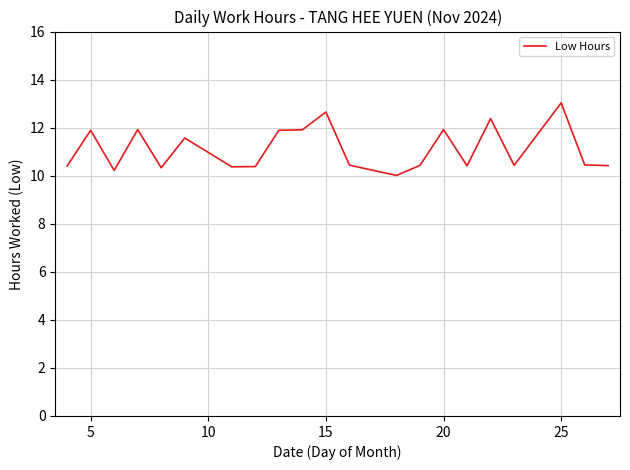

Is this an area chart (filled region under the line)?

No